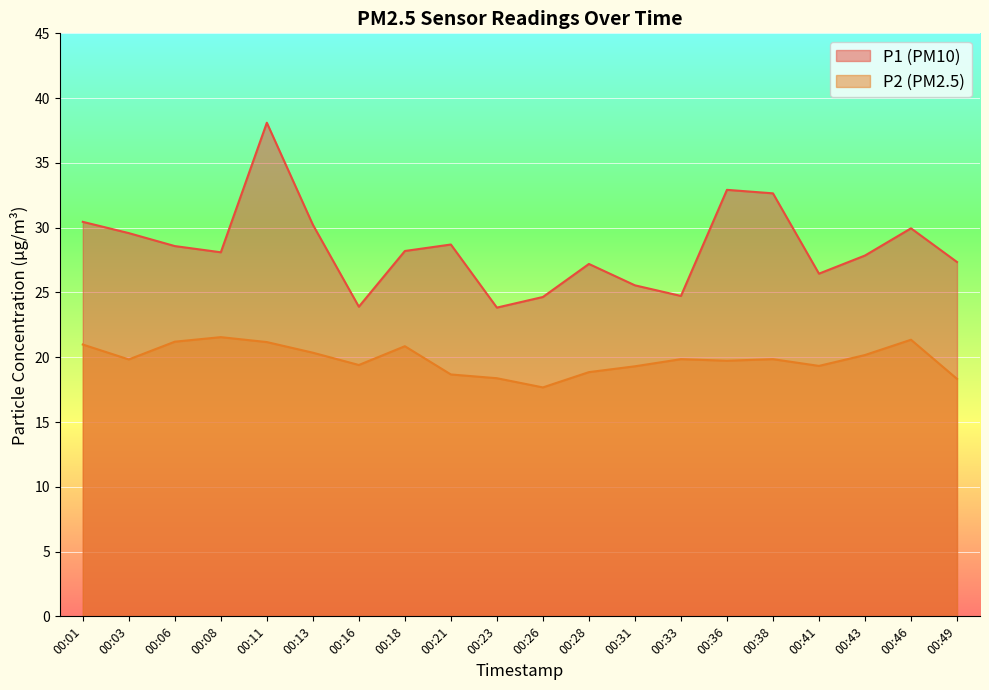

Reading left to right, what are all the values shown in this chart?

P1: 00:01=30.4	00:03=29.6	00:06=28.6	00:08=28.1	00:11=38.1	00:13=30.2	00:16=23.9	00:18=28.2	00:21=28.7	00:23=23.8	00:26=24.6	00:28=27.2	00:31=25.6	00:33=24.7	00:36=32.9	00:38=32.6	00:41=26.4	00:43=27.9	00:46=29.9	00:49=27.4
P2: 00:01=21.0	00:03=19.8	00:06=21.2	00:08=21.6	00:11=21.2	00:13=20.4	00:16=19.4	00:18=20.9	00:21=18.7	00:23=18.4	00:26=17.7	00:28=18.9	00:31=19.3	00:33=19.9	00:36=19.7	00:38=19.9	00:41=19.3	00:43=20.2	00:46=21.4	00:49=18.3